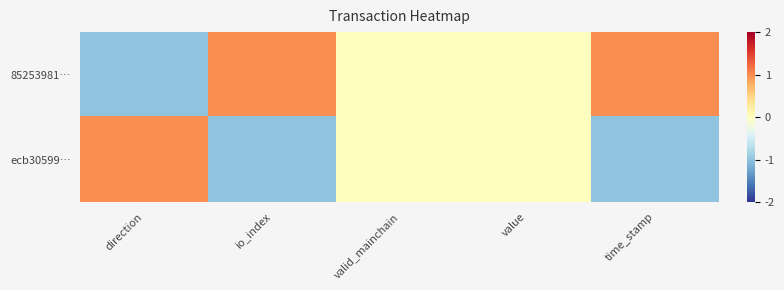

At which category is the sum across all series the highest?

direction